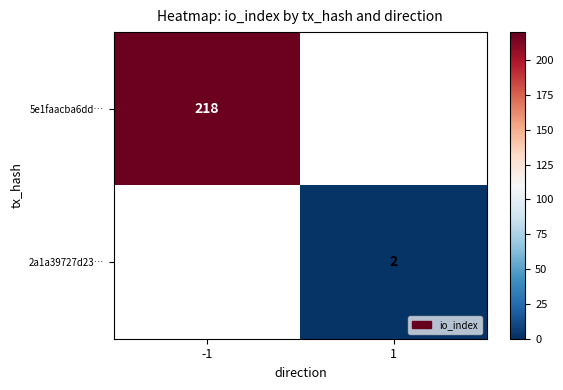

At which category does the chart reach its peak across all series?

-1